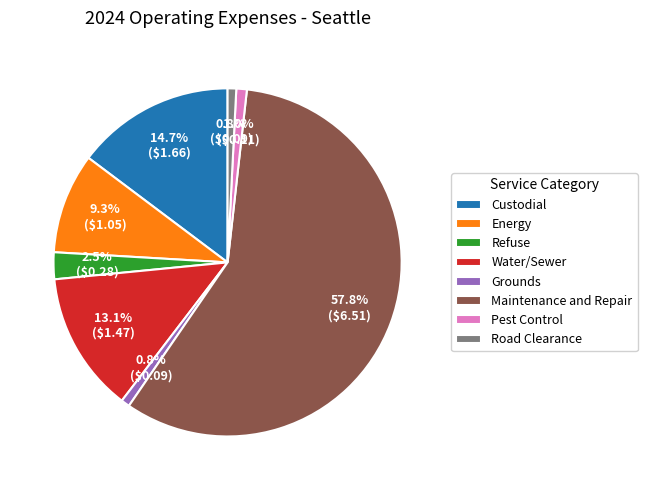

To the nearest percent, what portion does Water/Sewer represent?

13%